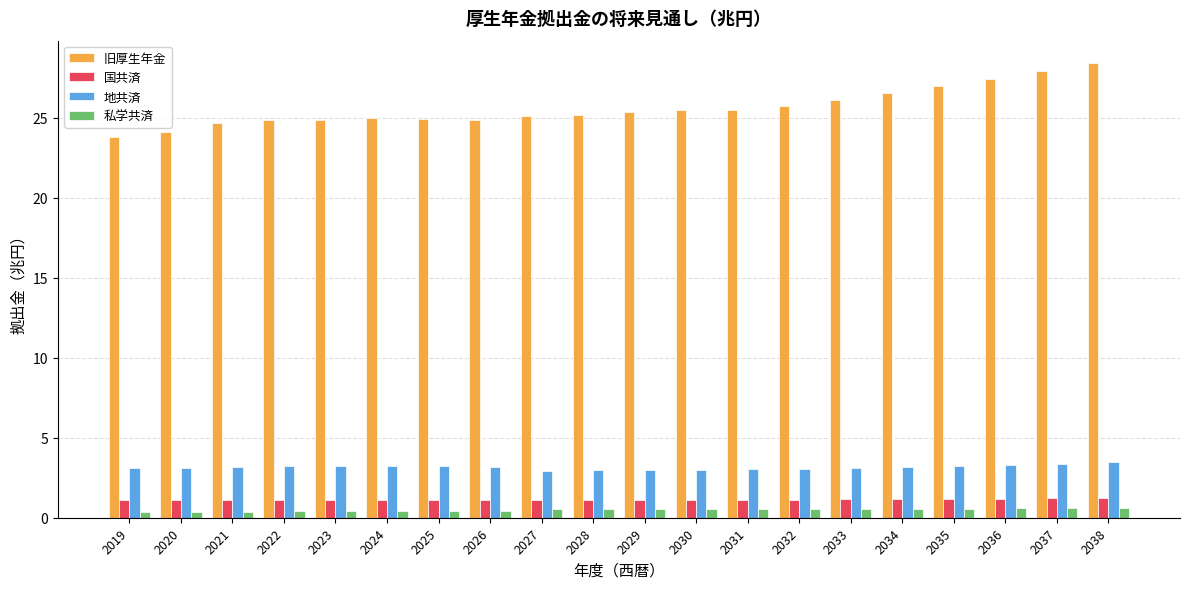

What are all the series names shown in the legend?

旧厚生年金, 国共済, 地共済, 私学共済